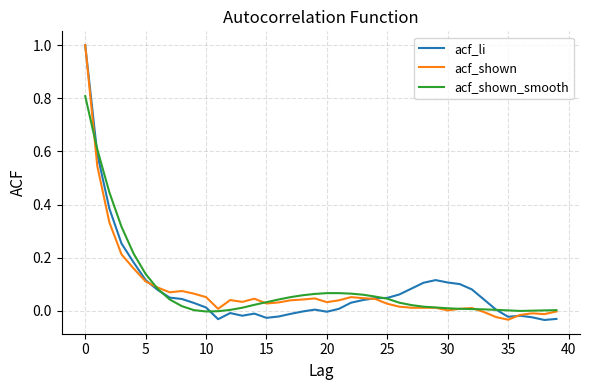

What is the greatest value displayed?

1.0